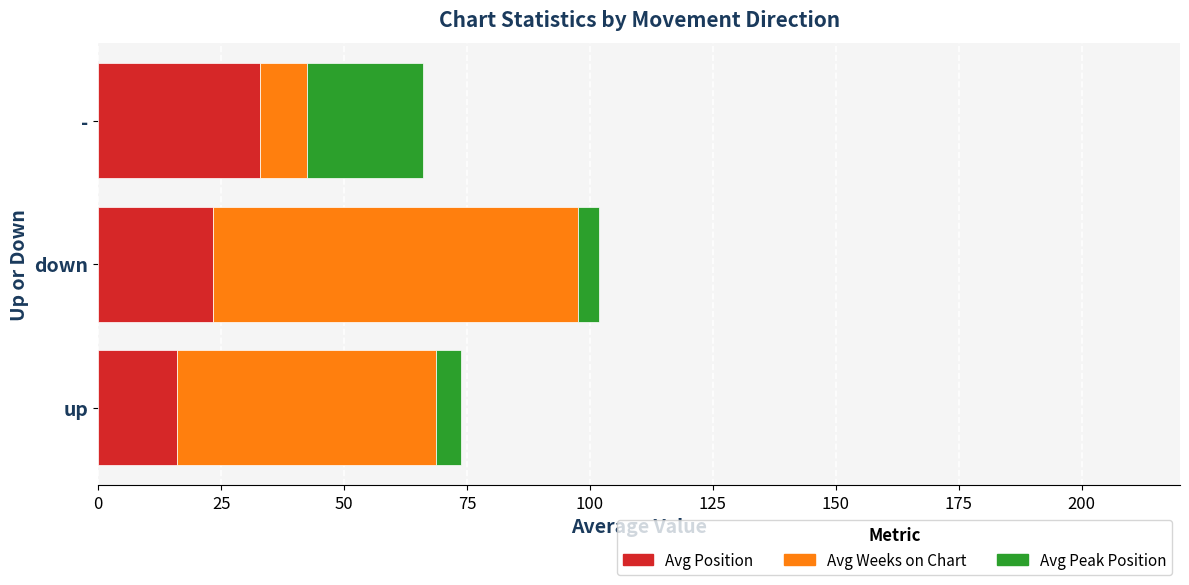

What is the lowest value of the Avg Position series?

16.0